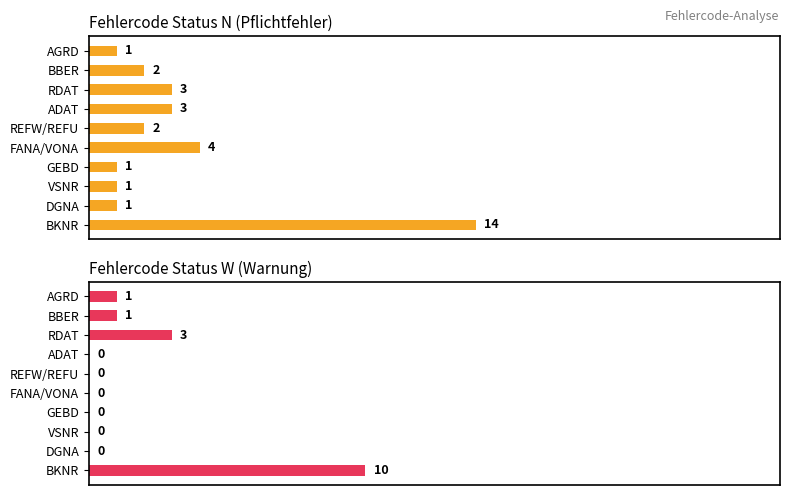

List the series in order of their peak value, lowest first.

W (Warnung), N (Fehler)